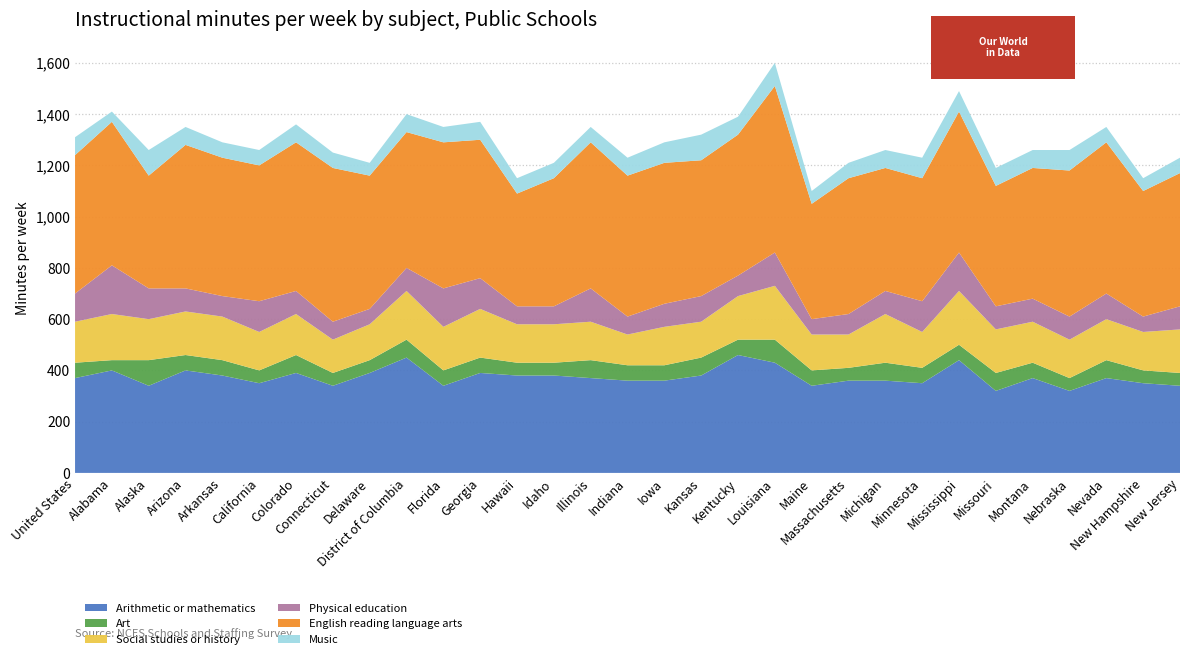

Reading right to left, transcribe all the data shown in this chart.

Arithmetic or mathematics: New Jersey=340	New Hampshire=350	Nevada=370	Nebraska=320	Montana=370	Missouri=320	Mississippi=440	Minnesota=350	Michigan=360	Massachusetts=360	Maine=340	Louisiana=430	Kentucky=460	Kansas=380	Iowa=360	Indiana=360	Illinois=370	Idaho=380	Hawaii=380	Georgia=390	Florida=340	District of Columbia=450	Delaware=390	Connecticut=340	Colorado=390	California=350	Arkansas=380	Arizona=400	Alaska=340	Alabama=400	United States=370
Art: New Jersey=50	New Hampshire=50	Nevada=70	Nebraska=50	Montana=60	Missouri=70	Mississippi=60	Minnesota=60	Michigan=70	Massachusetts=50	Maine=60	Louisiana=90	Kentucky=60	Kansas=70	Iowa=60	Indiana=60	Illinois=70	Idaho=50	Hawaii=50	Georgia=60	Florida=60	District of Columbia=70	Delaware=50	Connecticut=50	Colorado=70	California=50	Arkansas=60	Arizona=60	Alaska=100	Alabama=40	United States=60
Social studies or history: New Jersey=170	New Hampshire=150	Nevada=160	Nebraska=150	Montana=160	Missouri=170	Mississippi=210	Minnesota=140	Michigan=190	Massachusetts=130	Maine=140	Louisiana=210	Kentucky=170	Kansas=140	Iowa=150	Indiana=120	Illinois=150	Idaho=150	Hawaii=150	Georgia=190	Florida=170	District of Columbia=190	Delaware=140	Connecticut=130	Colorado=160	California=150	Arkansas=170	Arizona=170	Alaska=160	Alabama=180	United States=160
Physical education: New Jersey=90	New Hampshire=60	Nevada=100	Nebraska=90	Montana=90	Missouri=90	Mississippi=150	Minnesota=120	Michigan=90	Massachusetts=80	Maine=60	Louisiana=130	Kentucky=80	Kansas=100	Iowa=90	Indiana=70	Illinois=130	Idaho=70	Hawaii=70	Georgia=120	Florida=150	District of Columbia=90	Delaware=60	Connecticut=70	Colorado=90	California=120	Arkansas=80	Arizona=90	Alaska=120	Alabama=190	United States=110
English reading language arts: New Jersey=520	New Hampshire=490	Nevada=590	Nebraska=570	Montana=510	Missouri=470	Mississippi=550	Minnesota=480	Michigan=480	Massachusetts=530	Maine=450	Louisiana=650	Kentucky=550	Kansas=530	Iowa=550	Indiana=550	Illinois=570	Idaho=500	Hawaii=440	Georgia=540	Florida=570	District of Columbia=530	Delaware=520	Connecticut=600	Colorado=580	California=530	Arkansas=540	Arizona=560	Alaska=440	Alabama=560	United States=540
Music: New Jersey=60	New Hampshire=50	Nevada=60	Nebraska=80	Montana=70	Missouri=70	Mississippi=80	Minnesota=80	Michigan=70	Massachusetts=60	Maine=50	Louisiana=90	Kentucky=70	Kansas=100	Iowa=80	Indiana=70	Illinois=60	Idaho=60	Hawaii=60	Georgia=70	Florida=60	District of Columbia=70	Delaware=50	Connecticut=60	Colorado=70	California=60	Arkansas=60	Arizona=70	Alaska=100	Alabama=40	United States=70